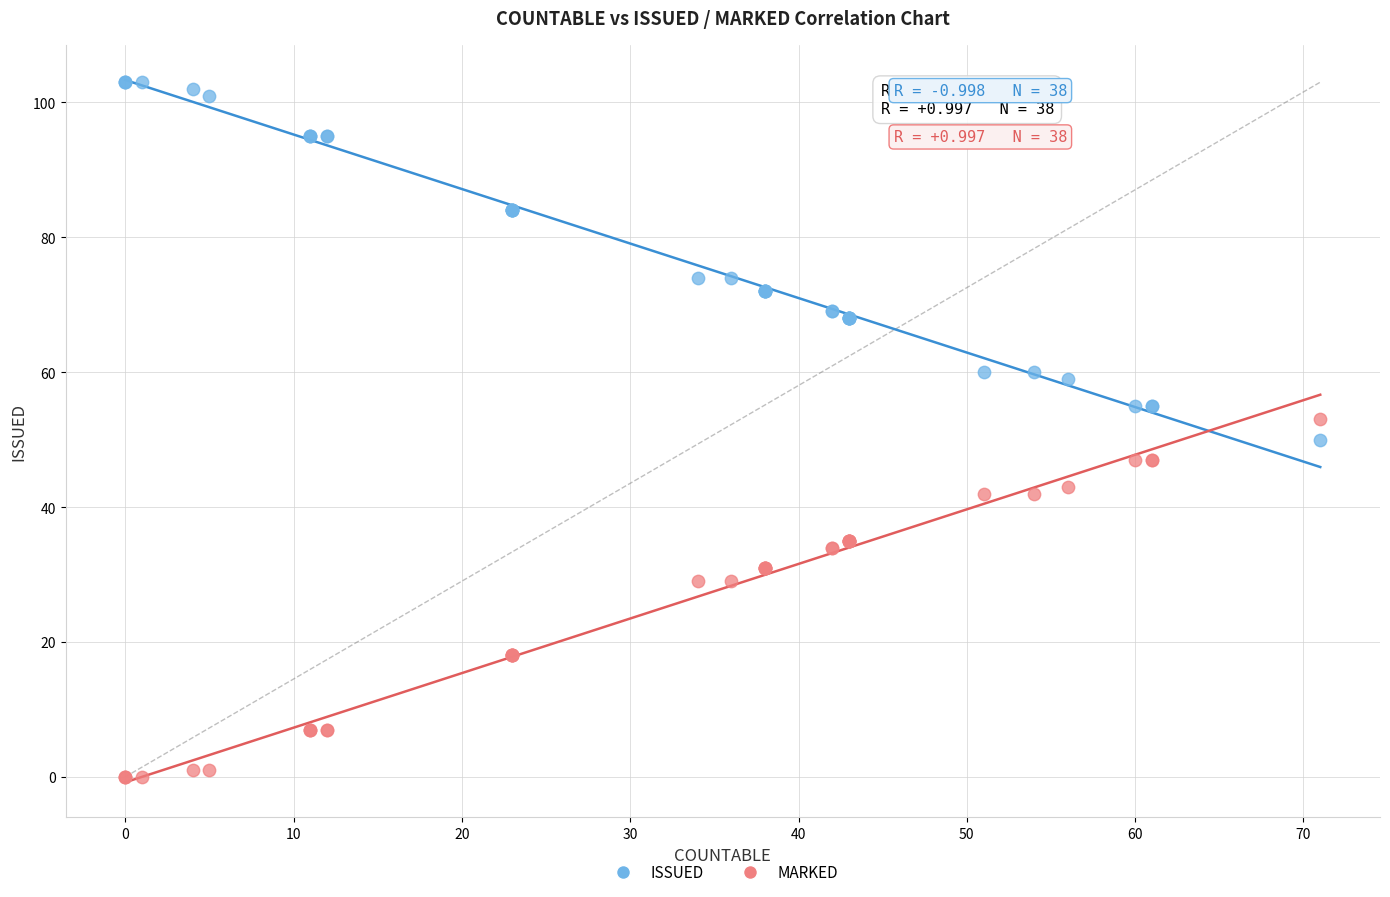

What is the X range (max minus min) for the scatter plot?

71